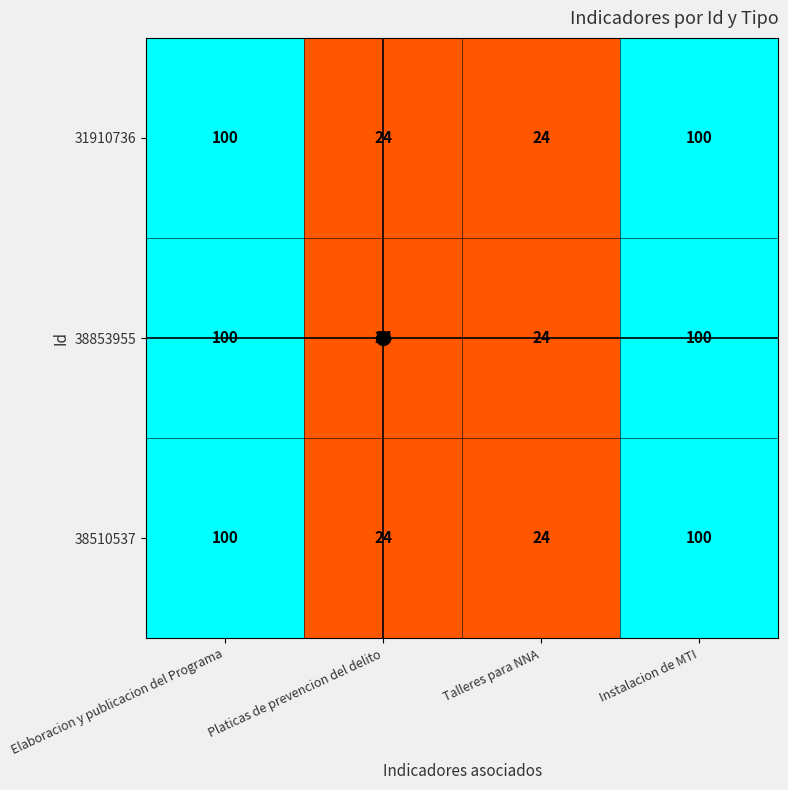

What is the sum of all 38510537 values?

248